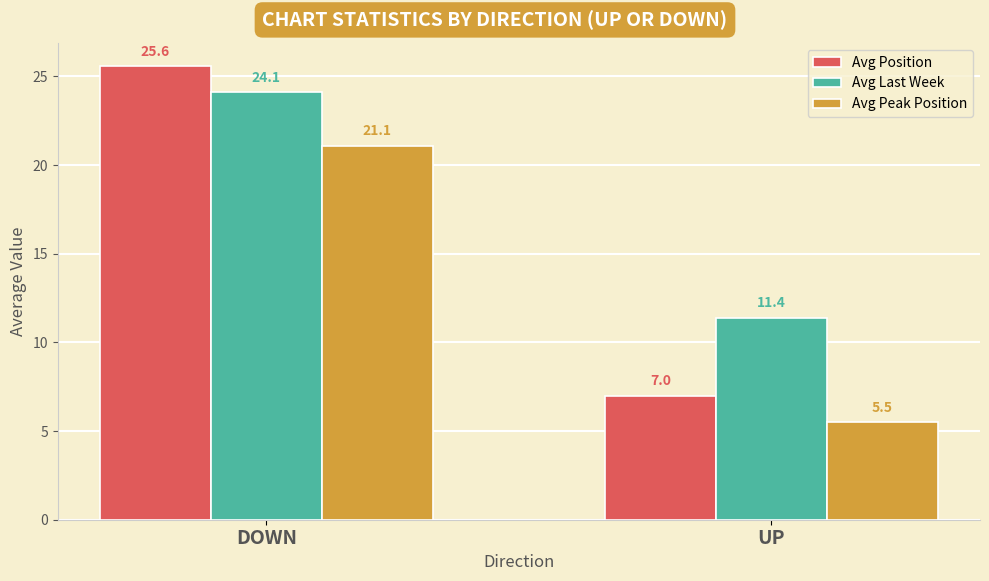

What is the total value across all series at DOWN?

70.8